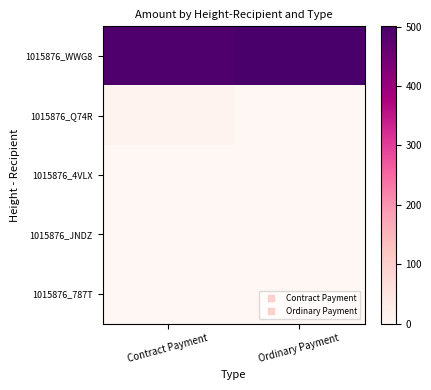

How many categories are shown in the chart?

2